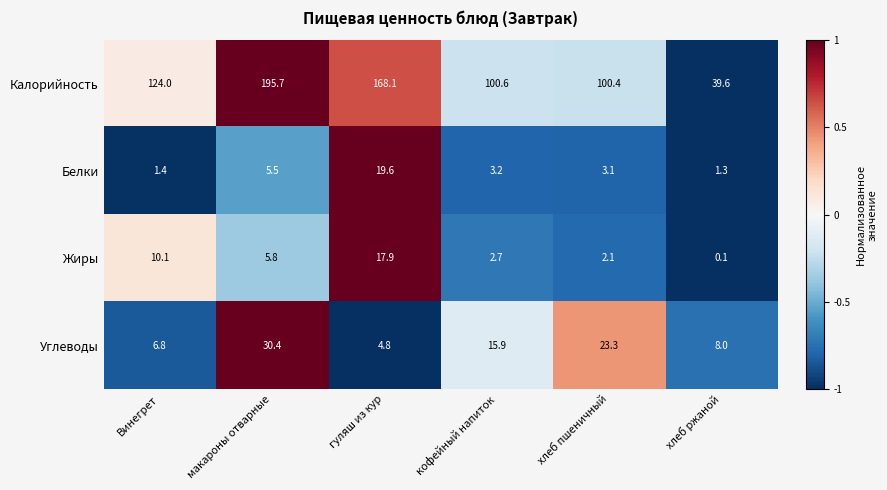

Reading left to right, extract all data points from this chart.

Калорийность: Винегрет=124.0	макароны отварные=195.7	гуляш из кур=168.1	кофейный напиток=100.6	хлеб пшеничный=100.4	хлеб ржаной=39.6
Белки: Винегрет=1.4	макароны отварные=5.5	гуляш из кур=19.6	кофейный напиток=3.2	хлеб пшеничный=3.1	хлеб ржаной=1.3
Жиры: Винегрет=10.1	макароны отварные=5.8	гуляш из кур=17.9	кофейный напиток=2.7	хлеб пшеничный=2.1	хлеб ржаной=0.1
Углеводы: Винегрет=6.8	макароны отварные=30.4	гуляш из кур=4.8	кофейный напиток=15.9	хлеб пшеничный=23.3	хлеб ржаной=8.0